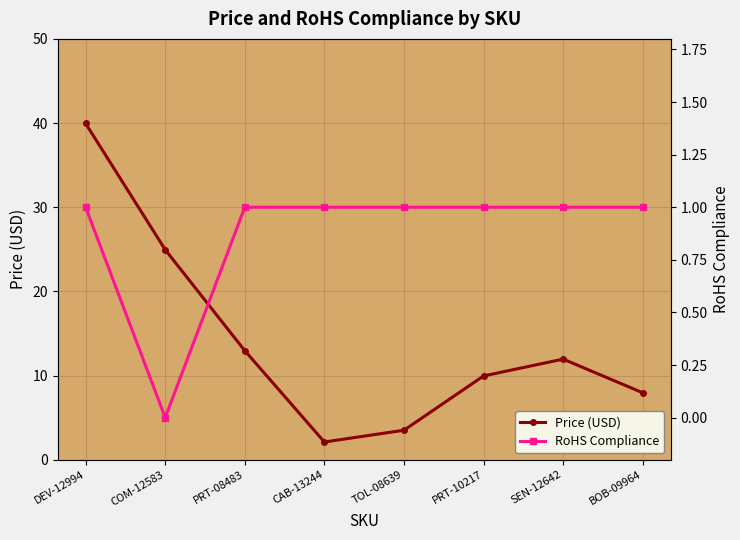

The value of RoHS Compliance at PRT-10217 is 0.2. True or false?

False